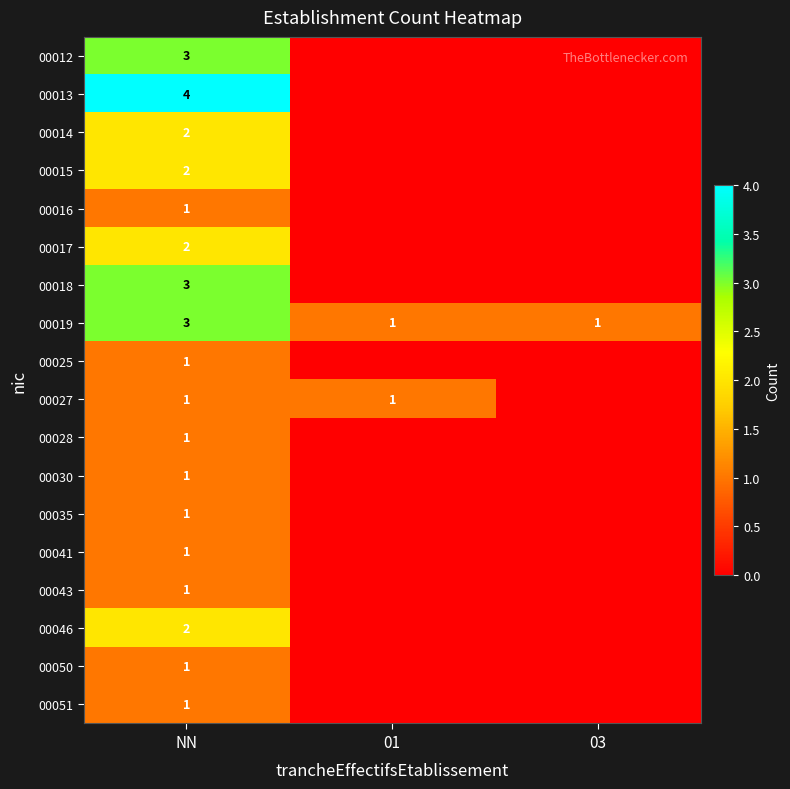

What is the sum of all 00019 values?

5